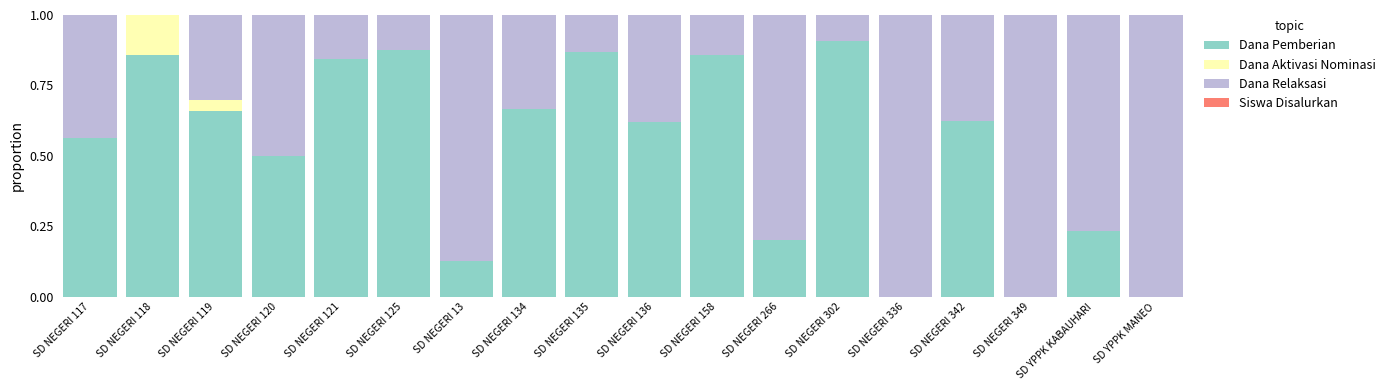

Which category has the highest value in the Dana Pemberian series?

SD NEGERI 302